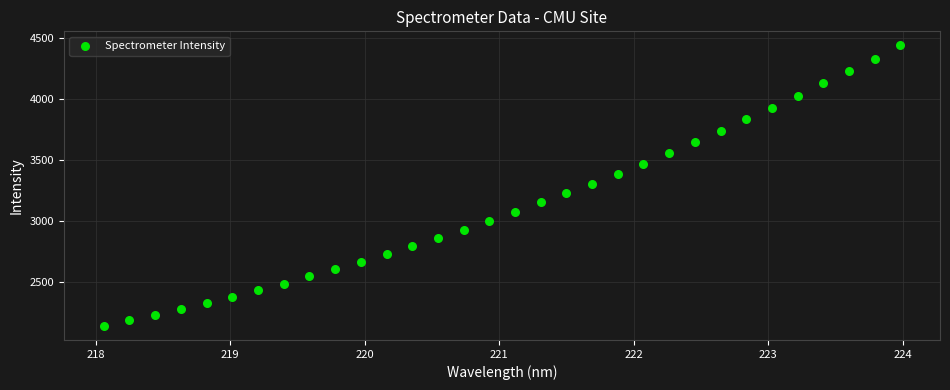

What is the range of X values (max minus min)?

5.9